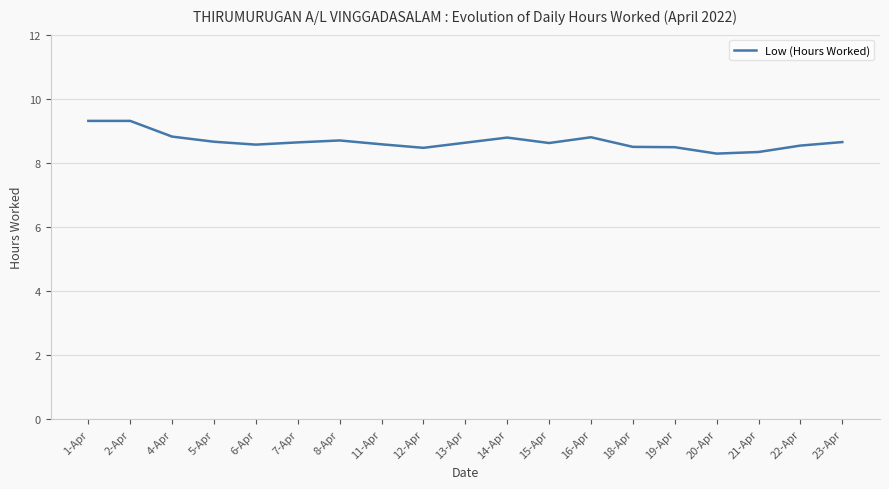

What is the maximum value shown in the chart?

9.3